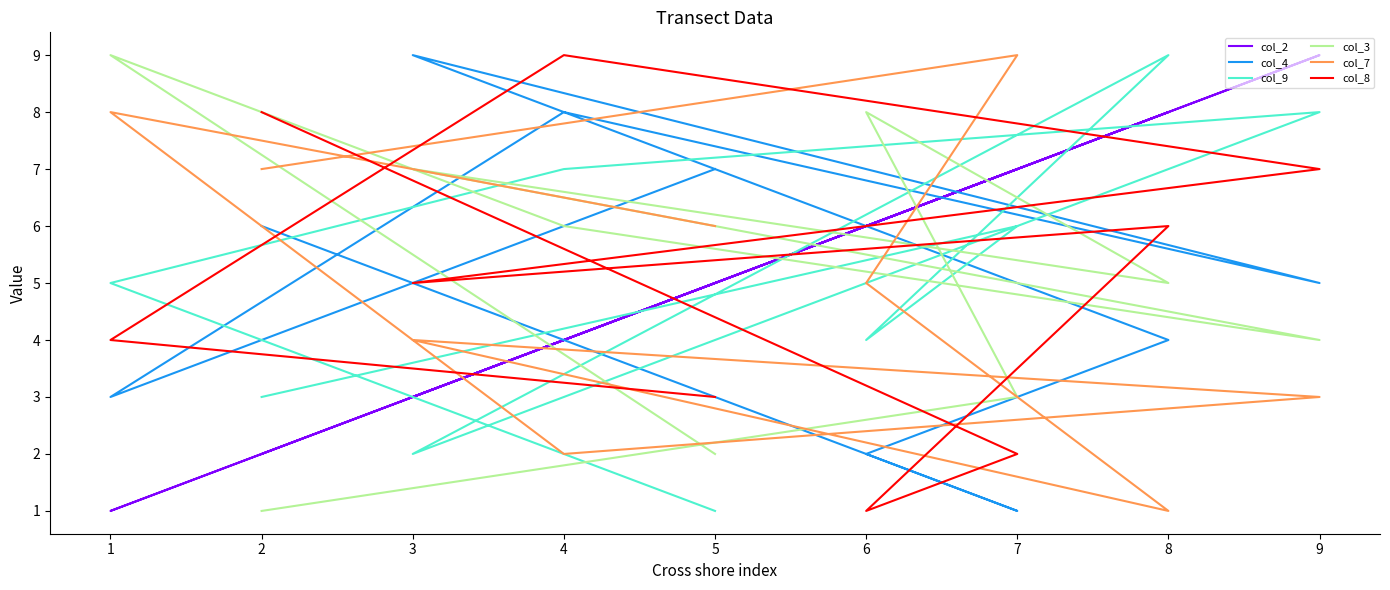

What is the maximum value shown in the chart?

9